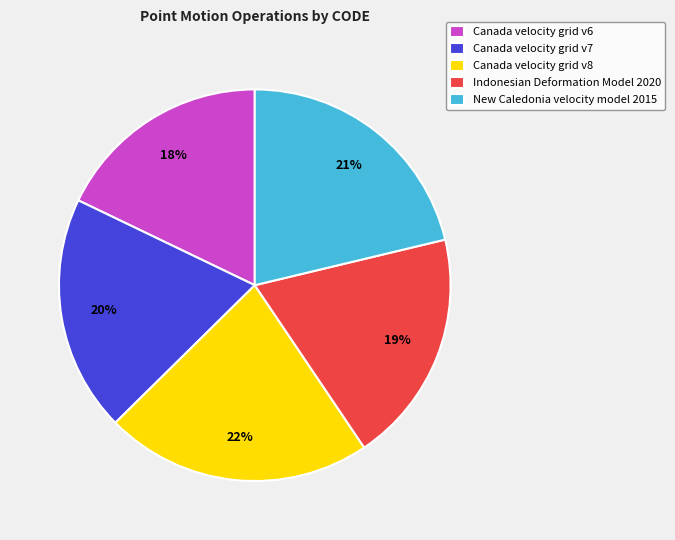

Is it true that Canada velocity grid v7 is 31% of the pie?

False